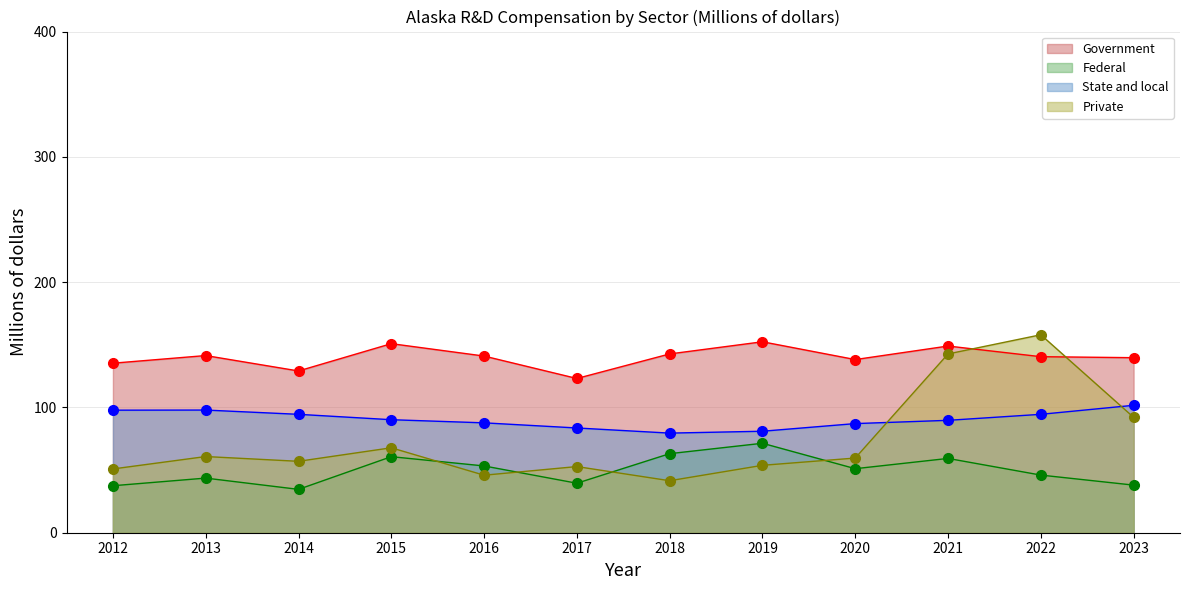

Between which two adjacent categories do Private (line) and Federal (line) first intersect?

2015 and 2016